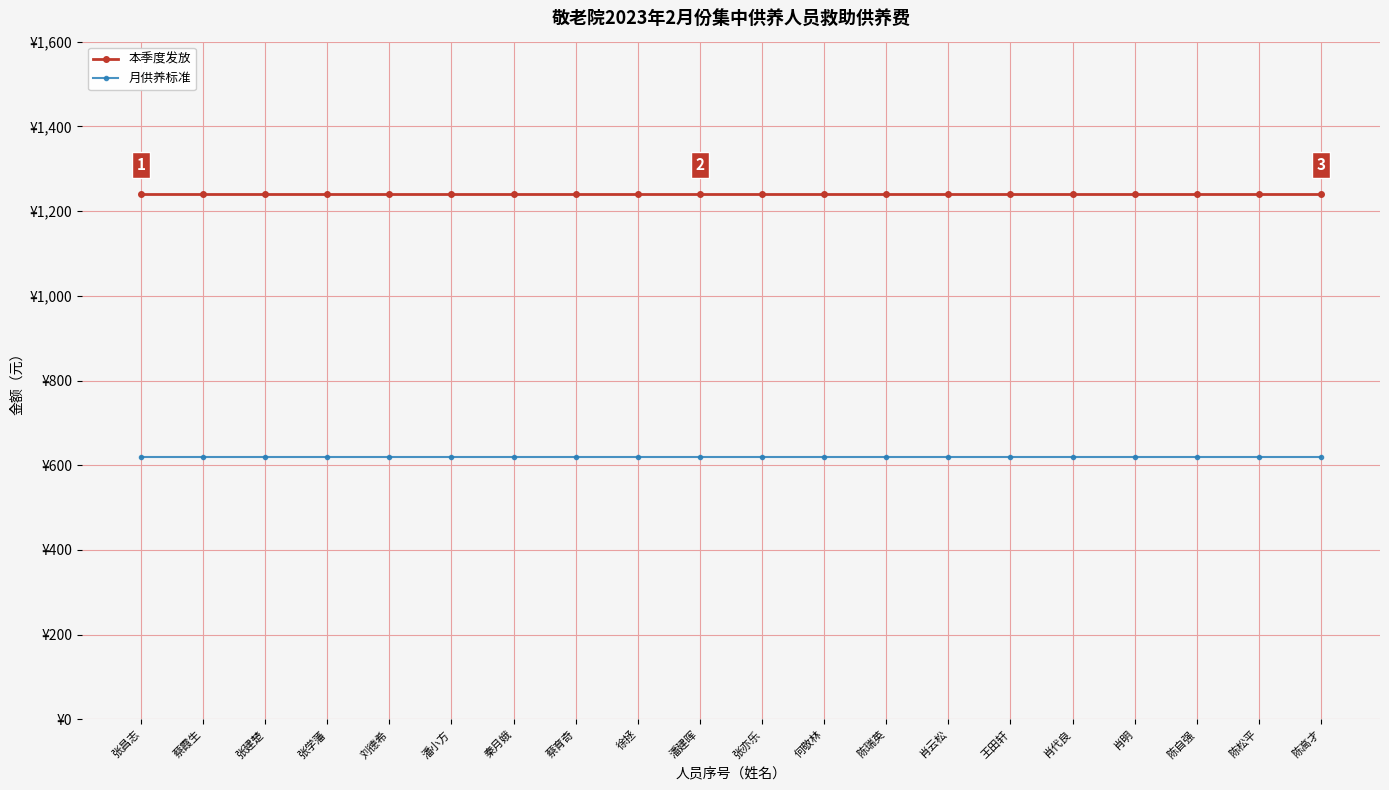

True or false: 月供养标准 has more than 2 points higher than both neighbors.

False